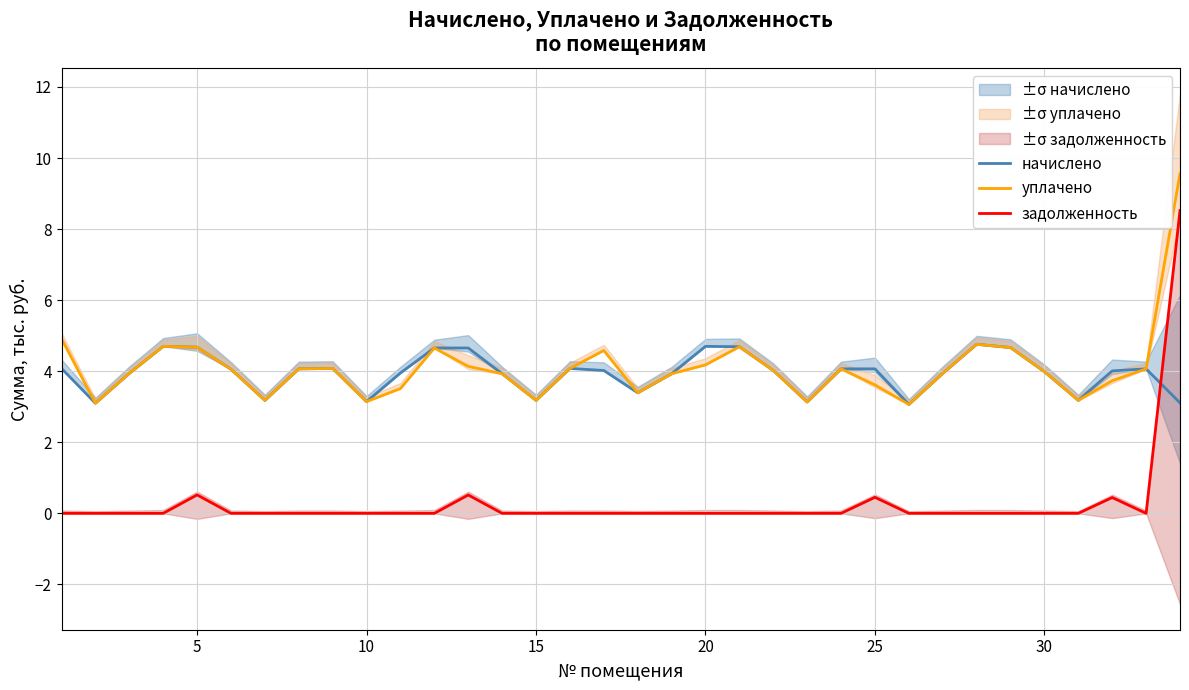

True or false: задолженность and уплачено cross at least once.

False